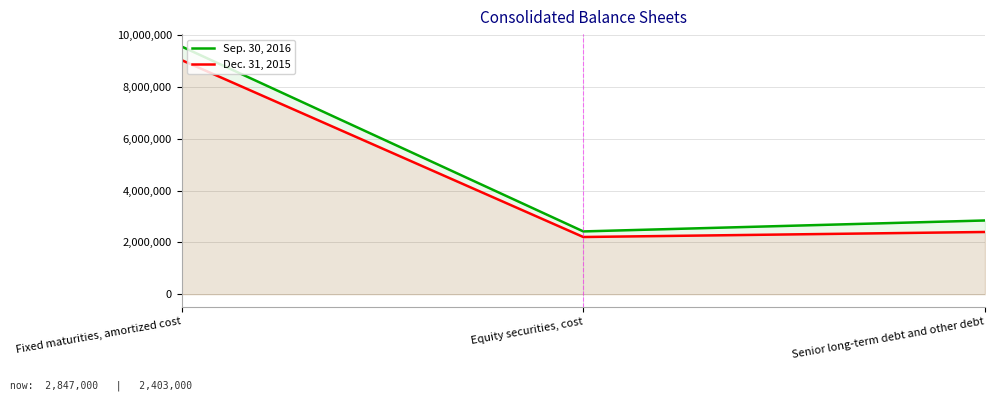

What is the spread (max minus min) of values at Fixed maturities, amortized cost?

524999